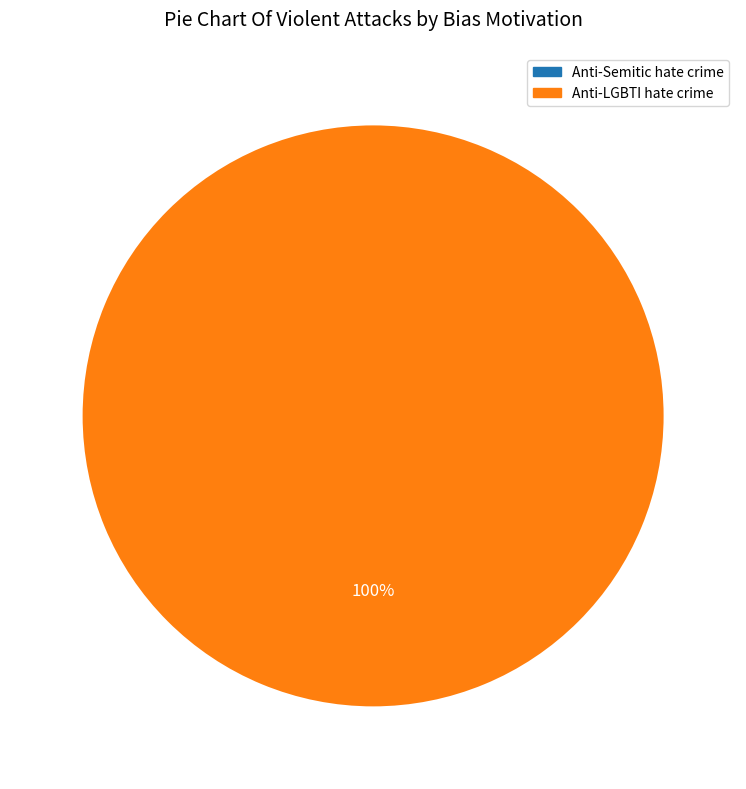

How many slices are in this pie chart?

2